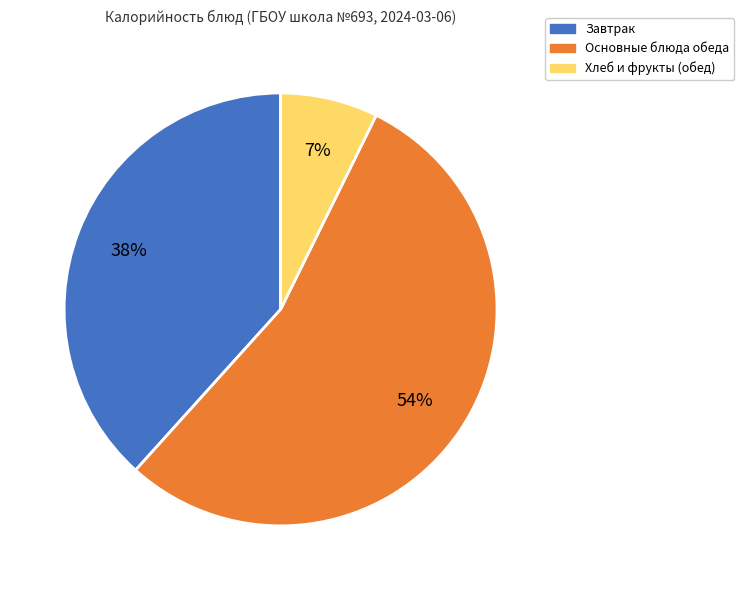

To the nearest percent, what is the difference between the Основные блюда обеда and Завтрак slice percentages?

16%